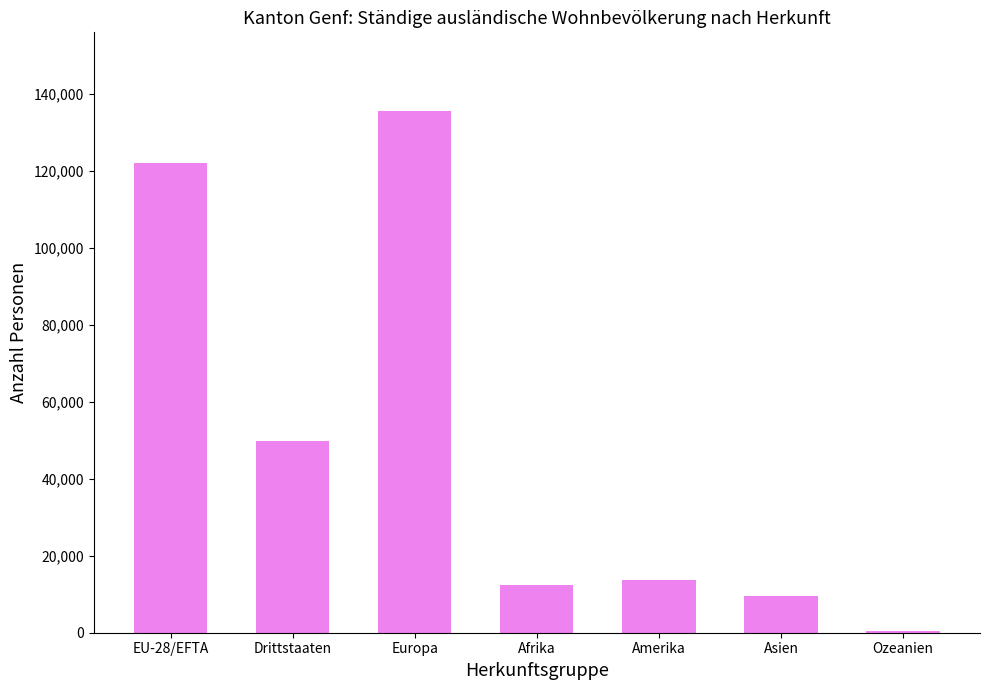

At which category does the chart reach its peak across all series?

Europa